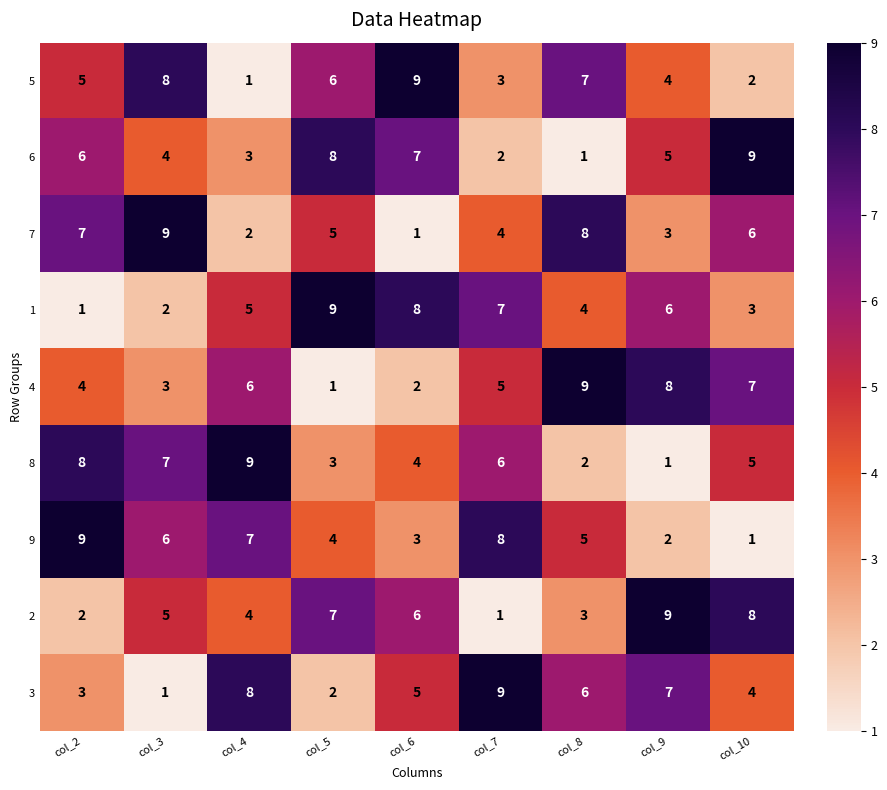

Rank the series at col_6 from highest to lowest value.

5, 1, 6, 2, 3, 8, 9, 4, 7